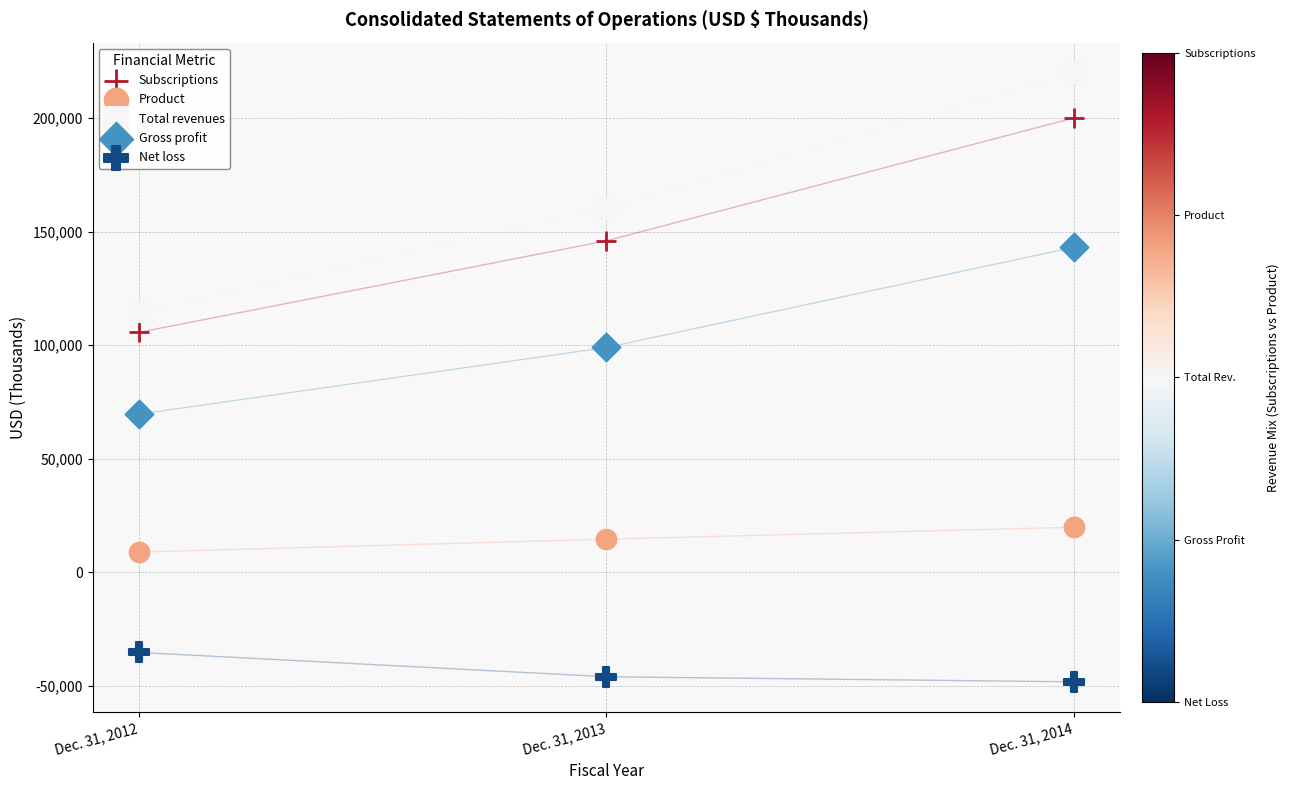

Across all data points, what is the range of Y values (max minus min)?

268227